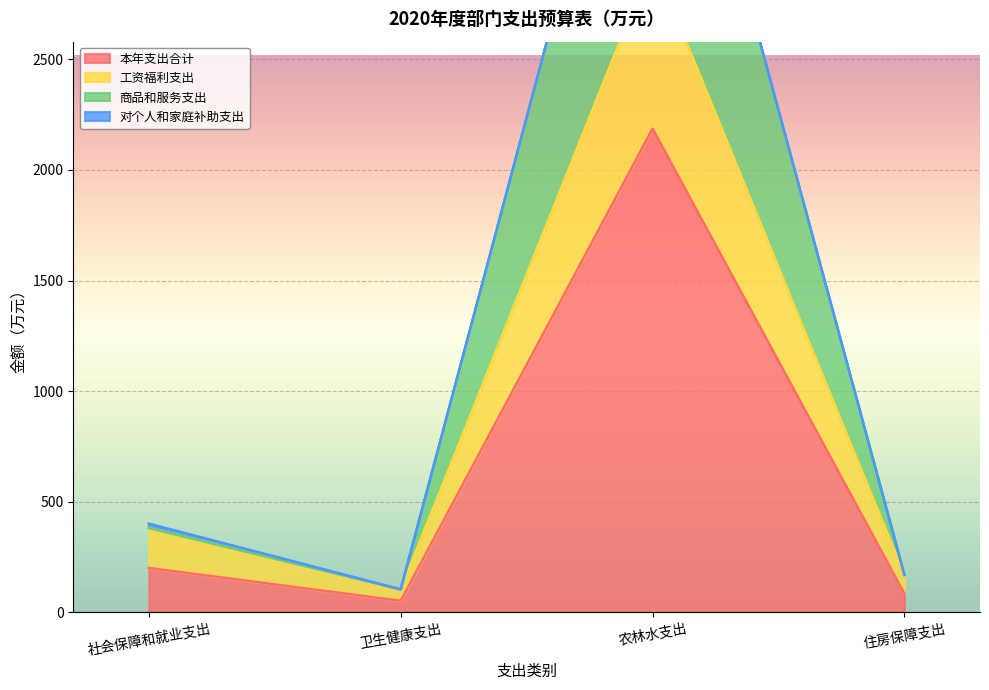

Where is the first local maximum for 本年支出合计?

农林水支出